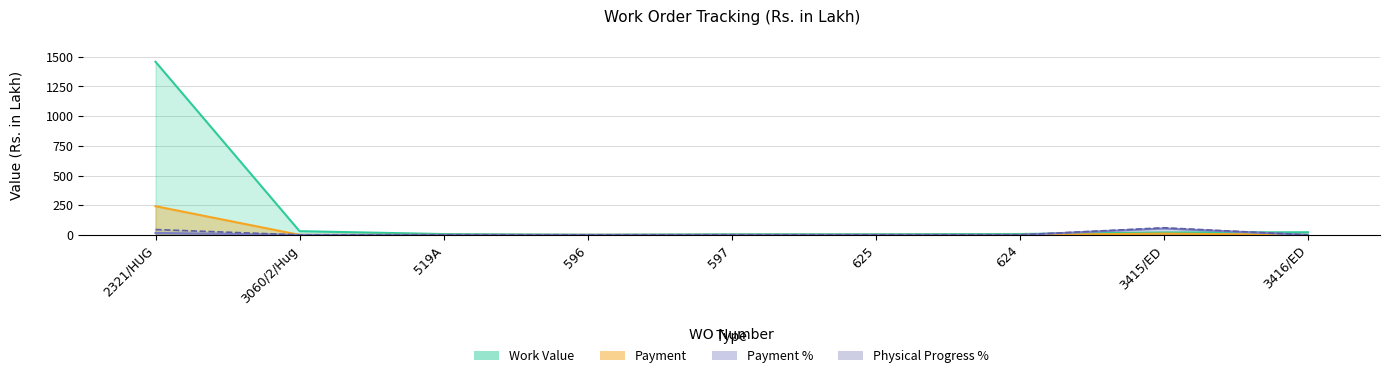

Where is Payment nearest to the value 120?

3415/ED